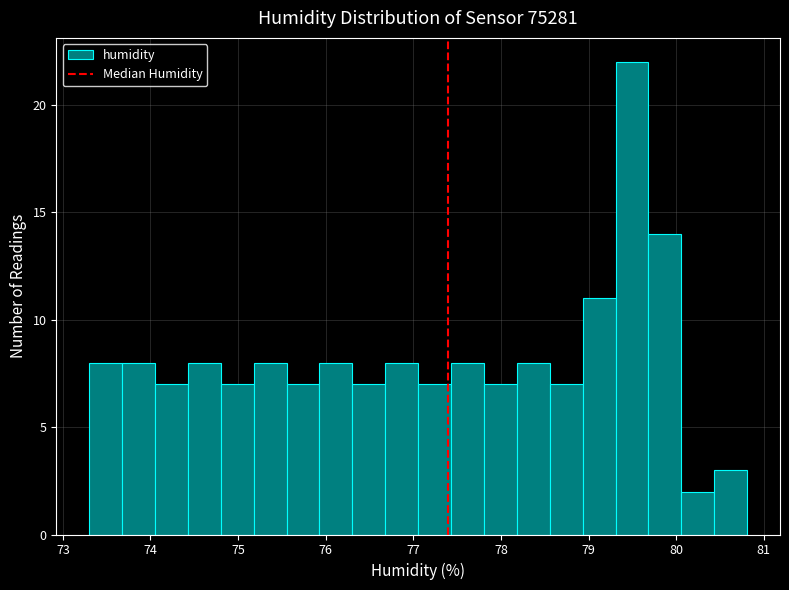

Around what value on the x-axis is the tallest bar? Give the approximate position of its centre, as read against the axis.

79.5